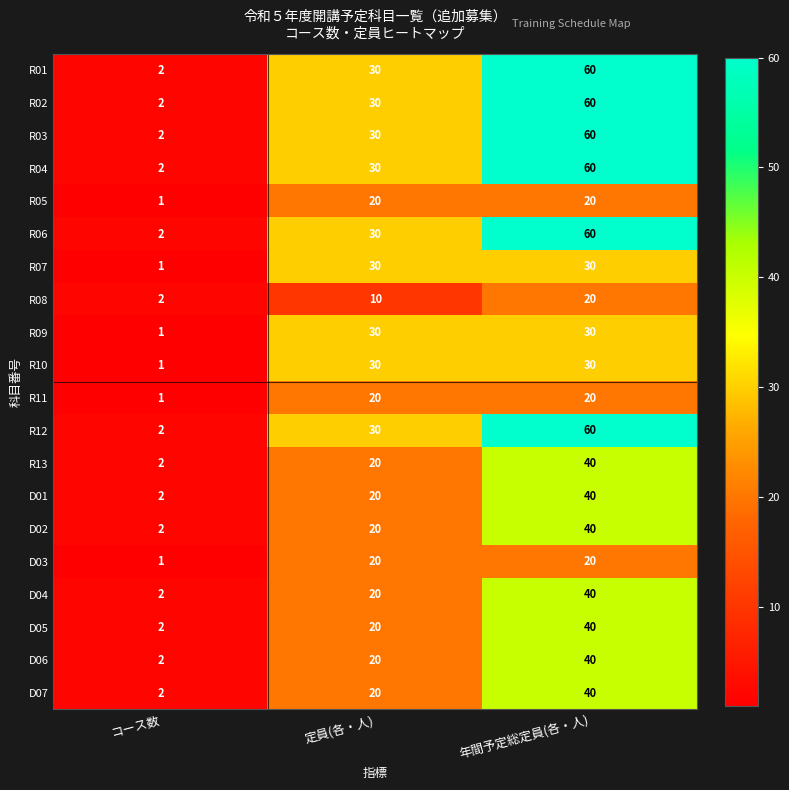

What is the spread (max minus min) of values at 年間予定総定員(各・人)?

40